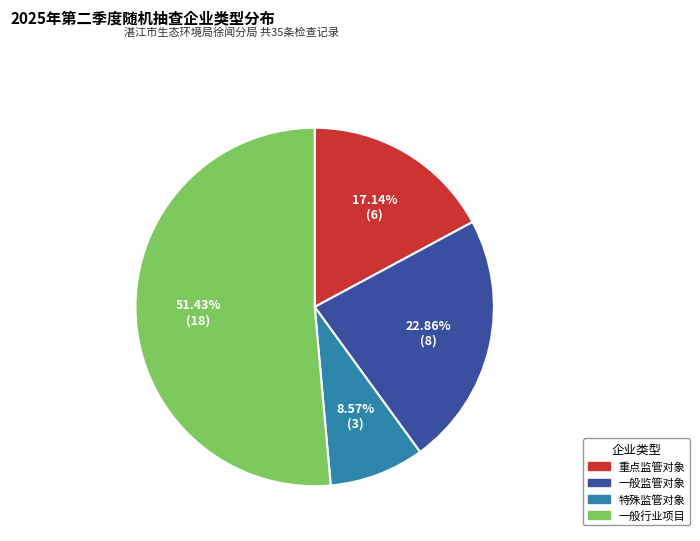

What is the total percentage of 一般监管对象 and 重点监管对象?

40.0%